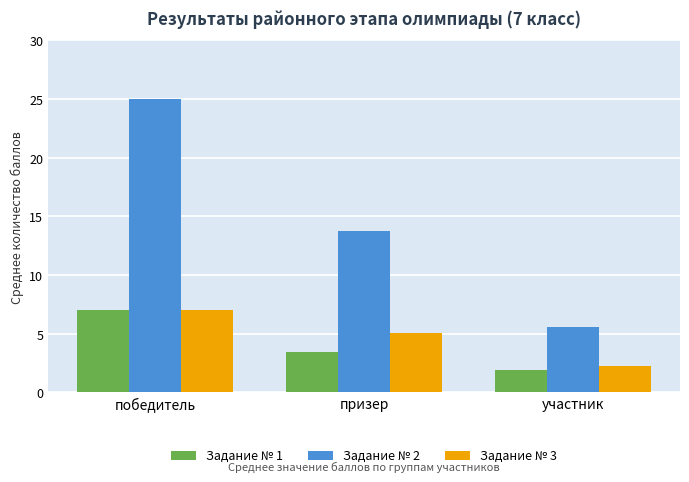

The Задание № 3 series shows 5.1 at призер. True or false?

True